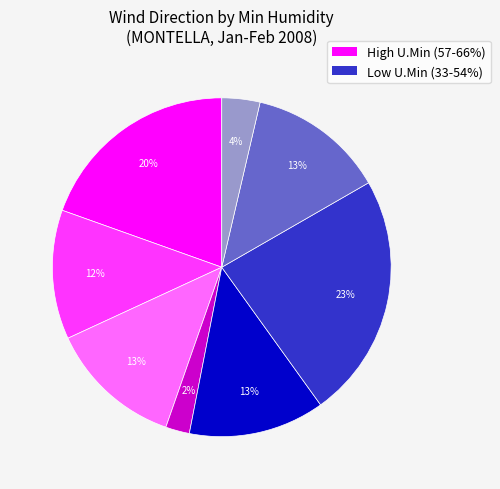

To the nearest percent, what is the average slice percentage?

12%